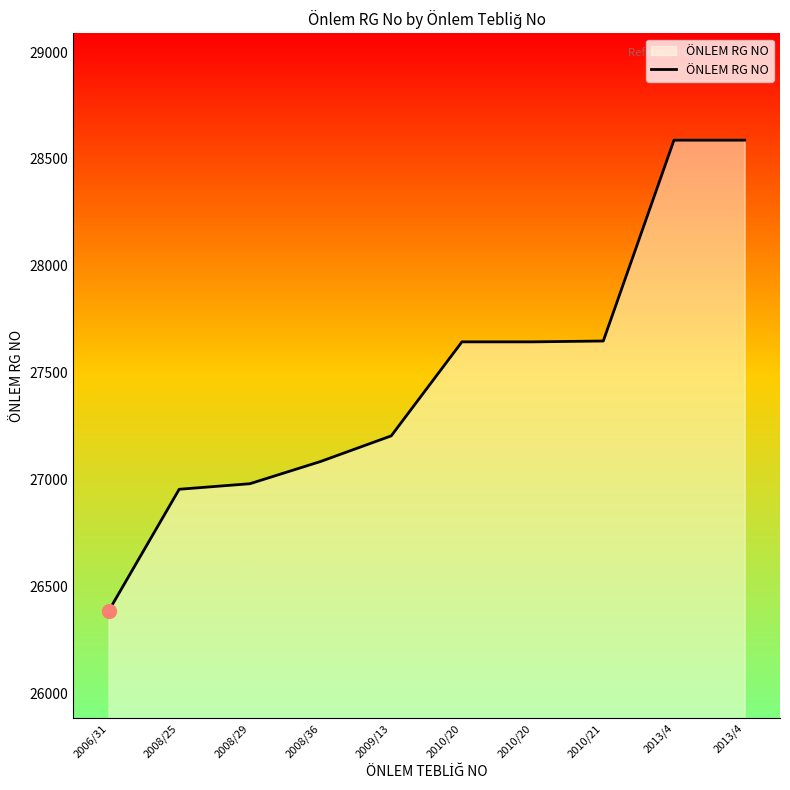

Reading right to left, transcribe all the data shown in this chart.

2013/4=28588	2013/4=28588	2010/21=27648	2010/20=27644	2010/20=27644	2009/13=27204	2008/36=27084	2008/29=26980	2008/25=26954	2006/31=26383